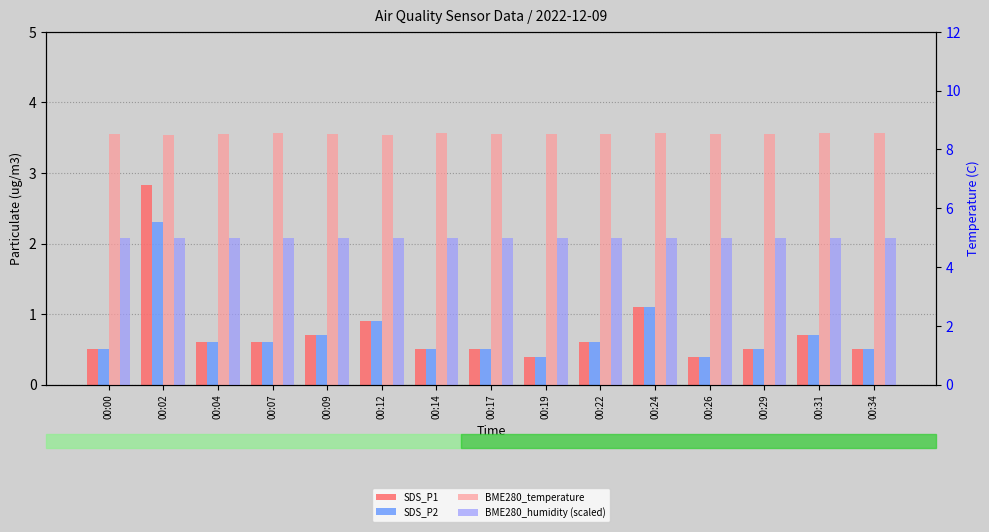

How many bars are there in total?

60